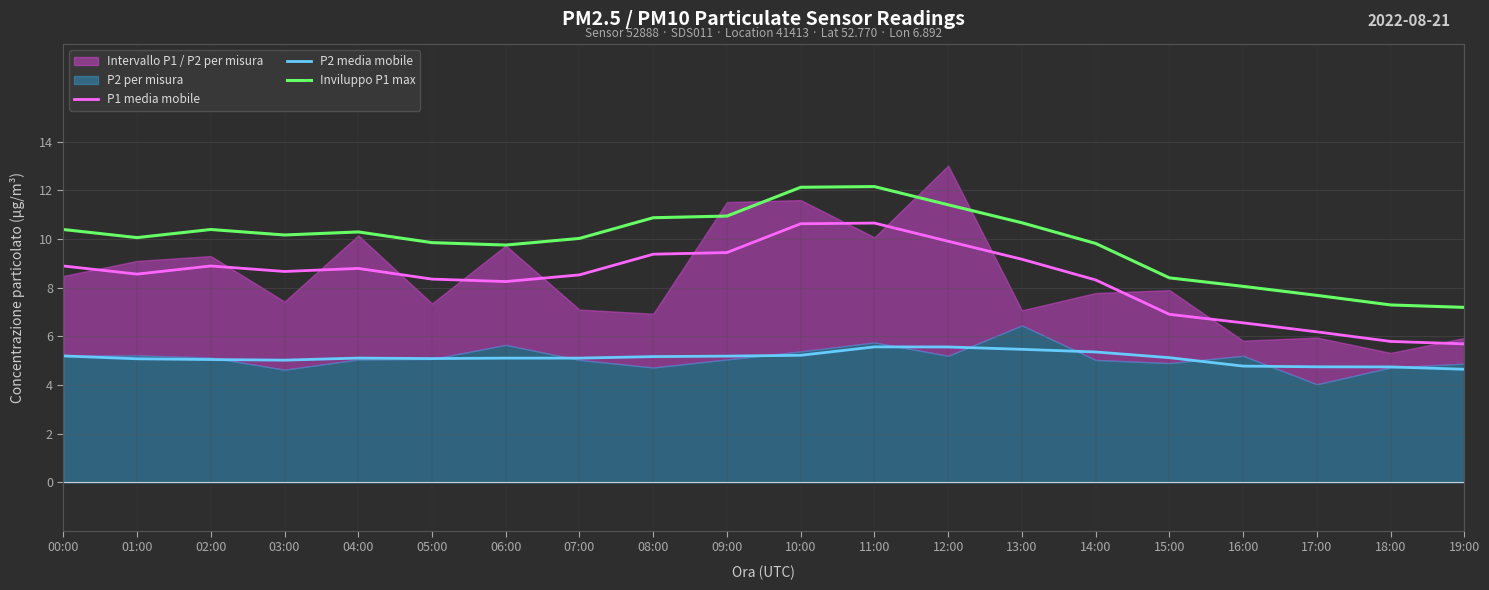

At which label does P1 media mobile reach its peak?

11:00